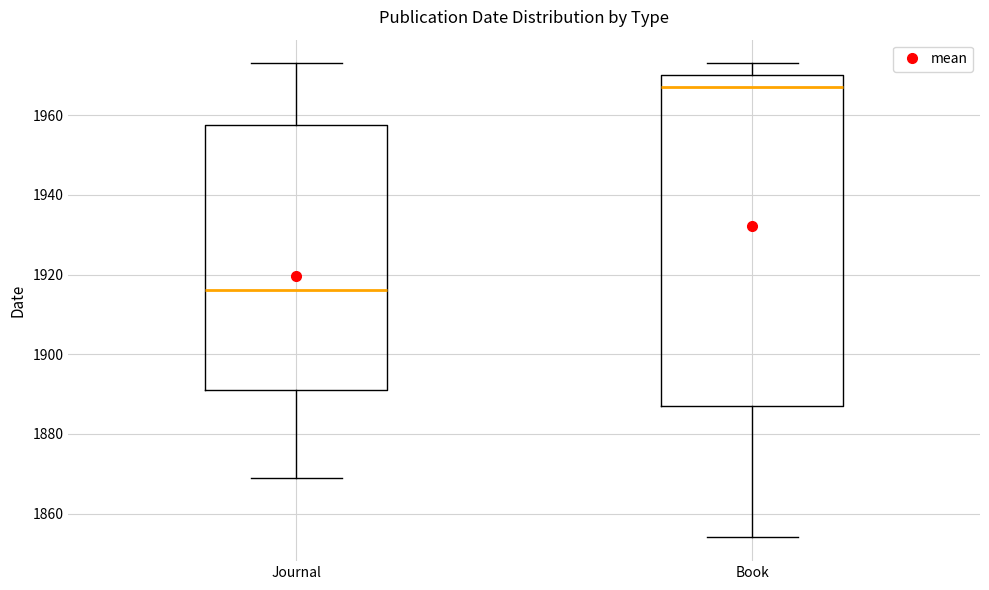

Reading left to right, transcribe this box plot: for each box, give where its median line is, the range the box spans, and where its two whiskers end, as read against the y-axis. The values are not printed on the chart, so give them approximately, as read against the axis.

Journal: median 1916, box 1892 to 1958, whiskers 1870 to 1974
Book: median 1968, box 1888 to 1970, whiskers 1854 to 1974